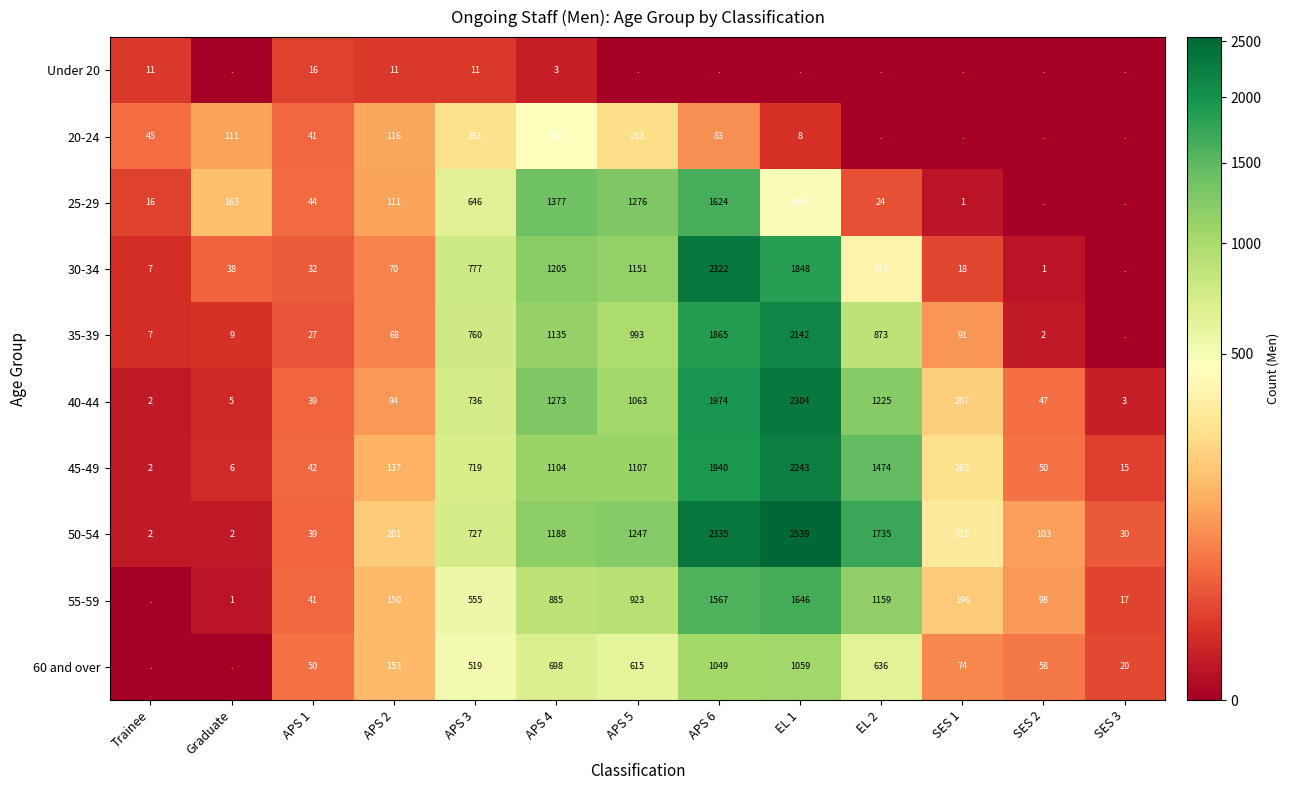

The 45-49 series shows 42 at APS 1. True or false?

True